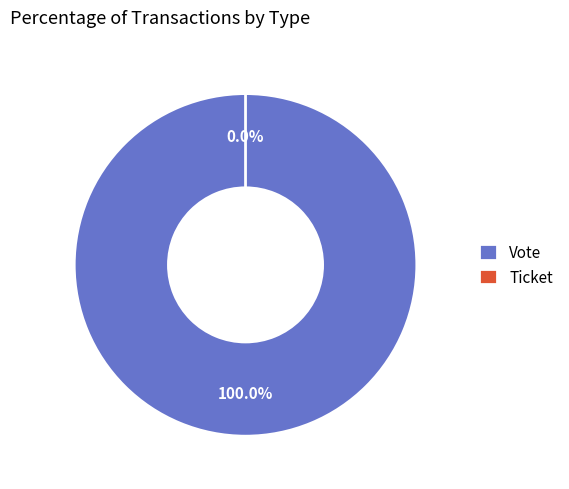

Which category has the biggest portion of the pie?

Vote